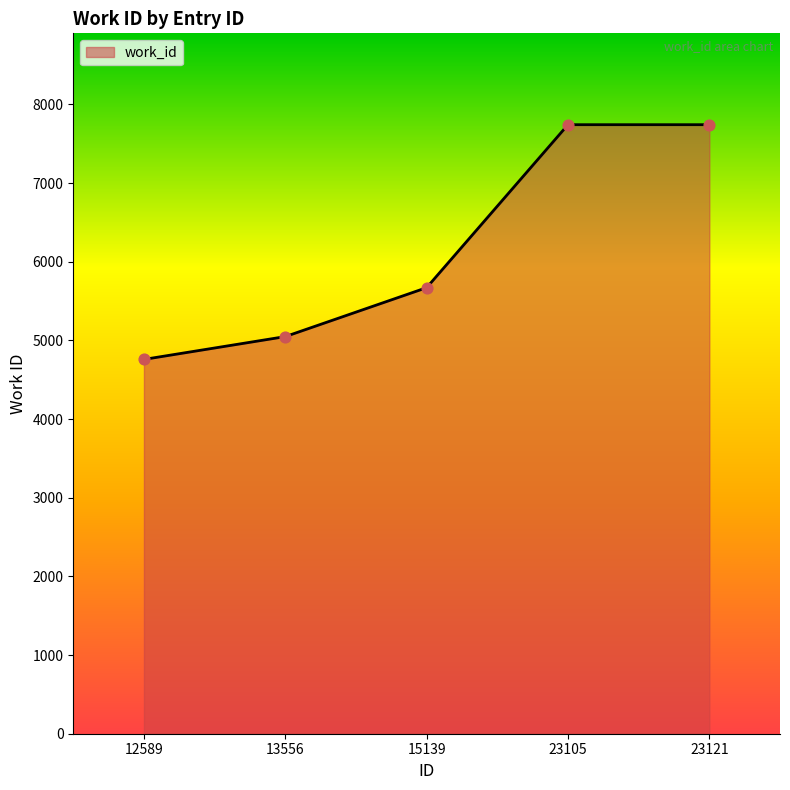

What is the change in value from 15139 to 23121?

+2072